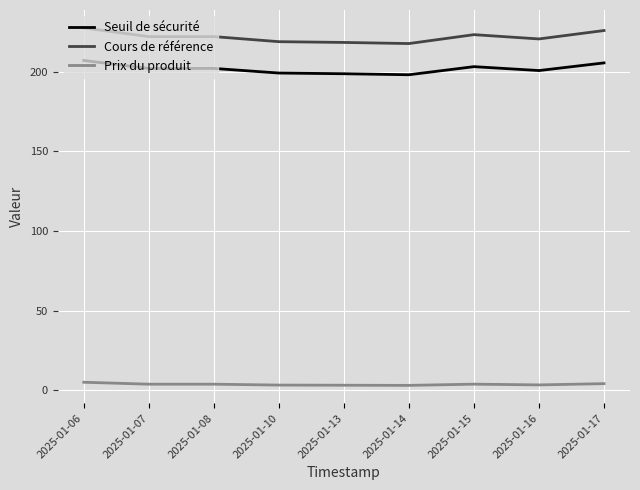

True or false: Prix du produit and Cours de référence cross at least once.

False